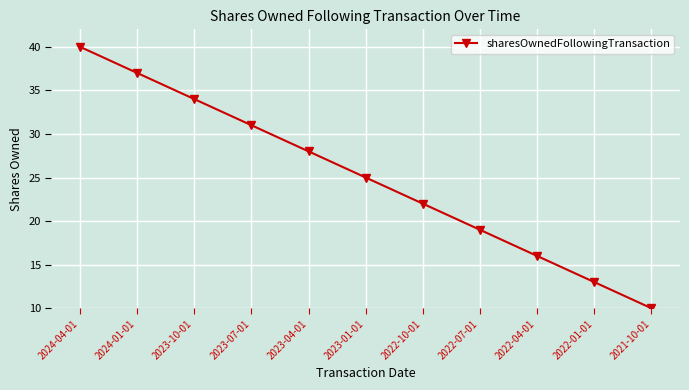

True or false: there are more than 0 points higher than both neighbors.

False